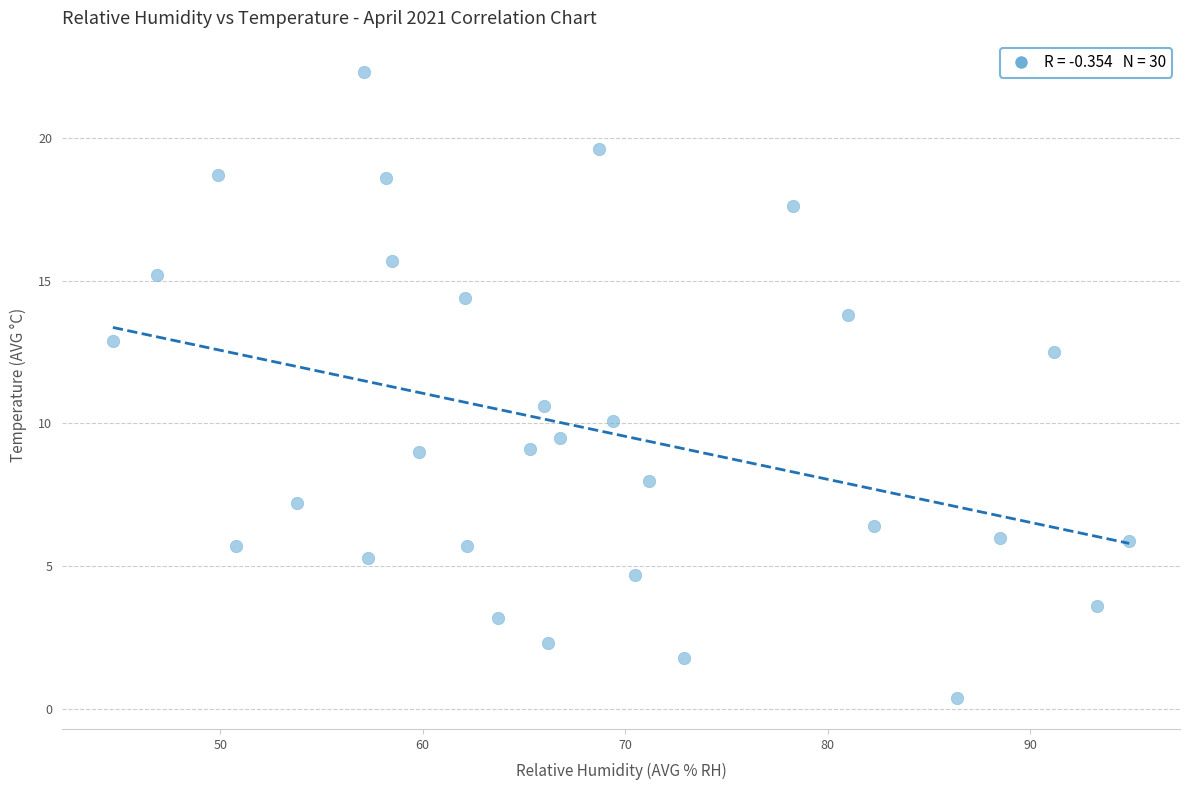

What is the range of Y values (max minus min)?

21.9